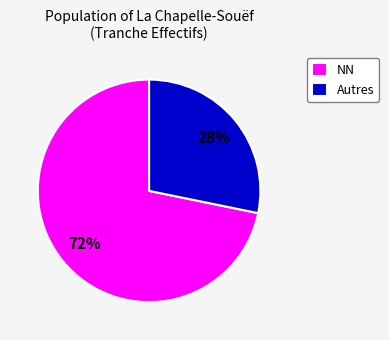

Does any single category account for the majority?

Yes